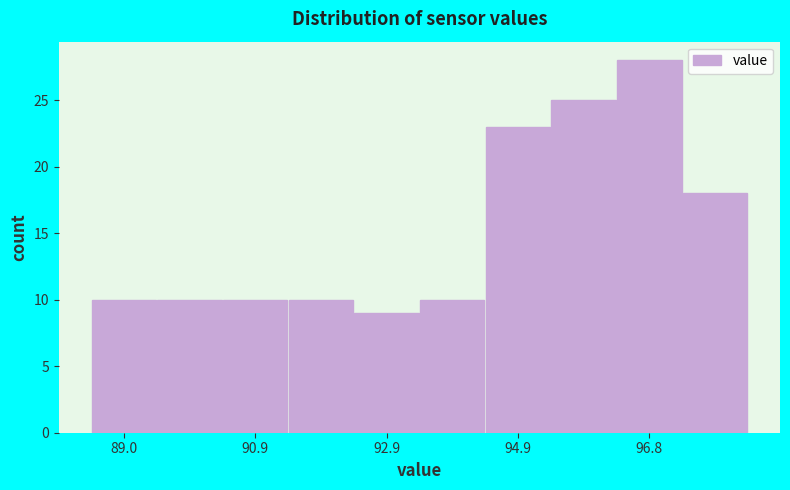

How tall is the bar that spans 95.36 to 96.34 on the x-axis? Neither the bar edges nor the heights are printed on the chart, so give them approximately, as read against the axes.

25